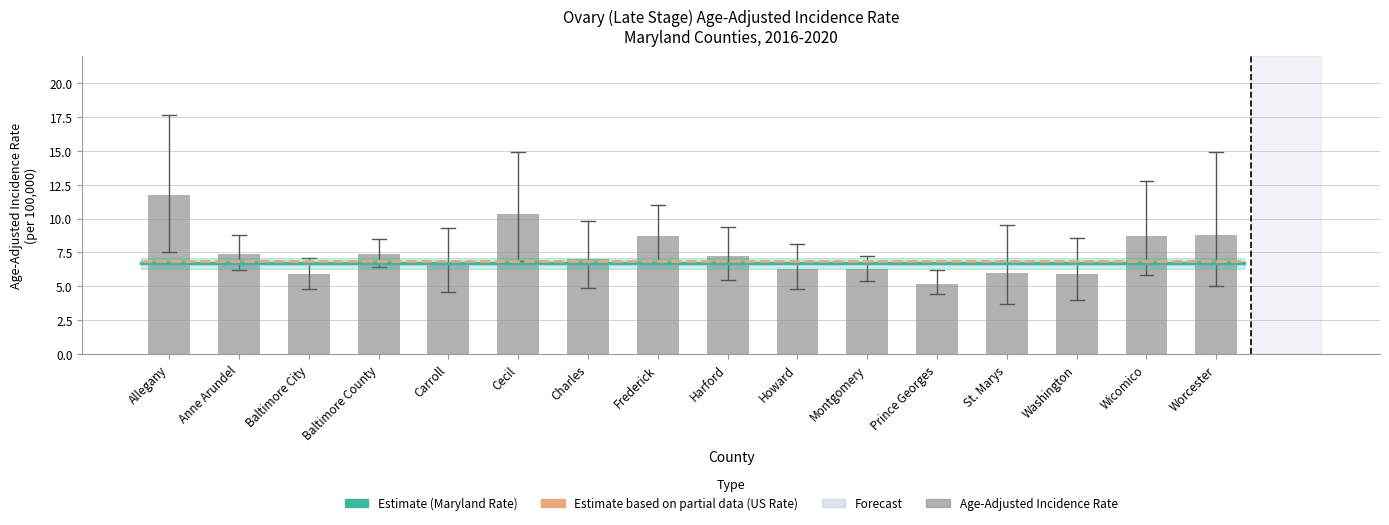

Are the bars grouped side by side (vs. stacked)?

No